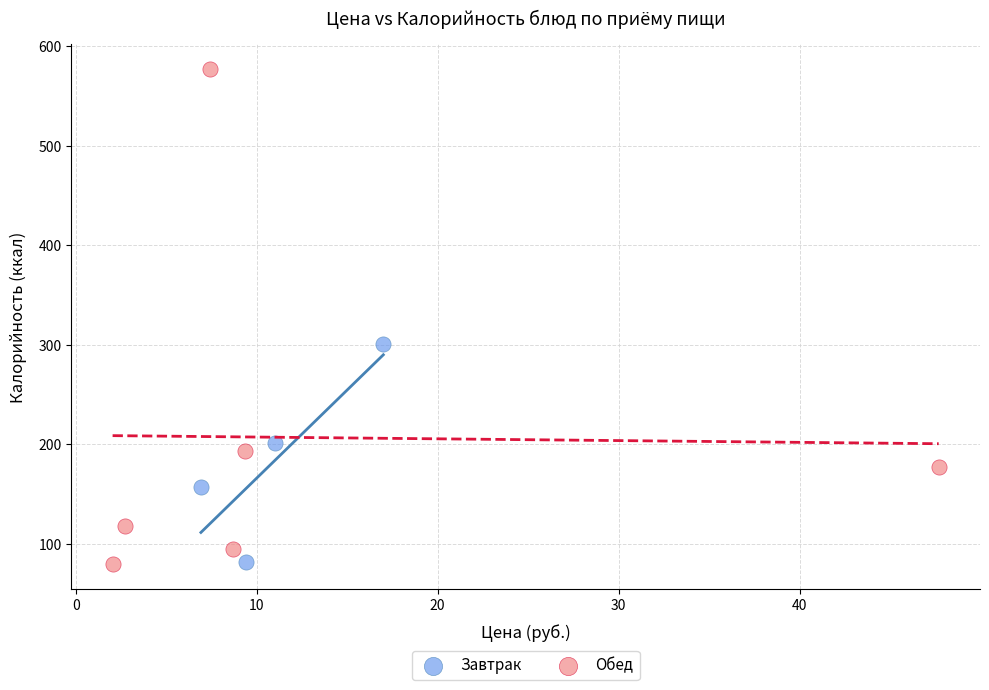

Which series has the widest spread of Y values?

Обед